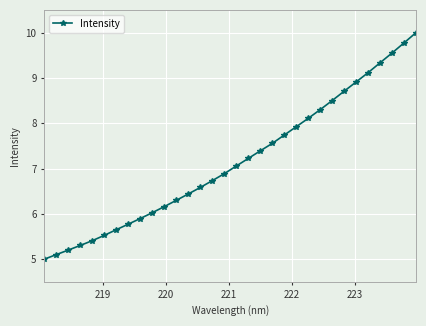

What is the greatest value displayed?

10.0